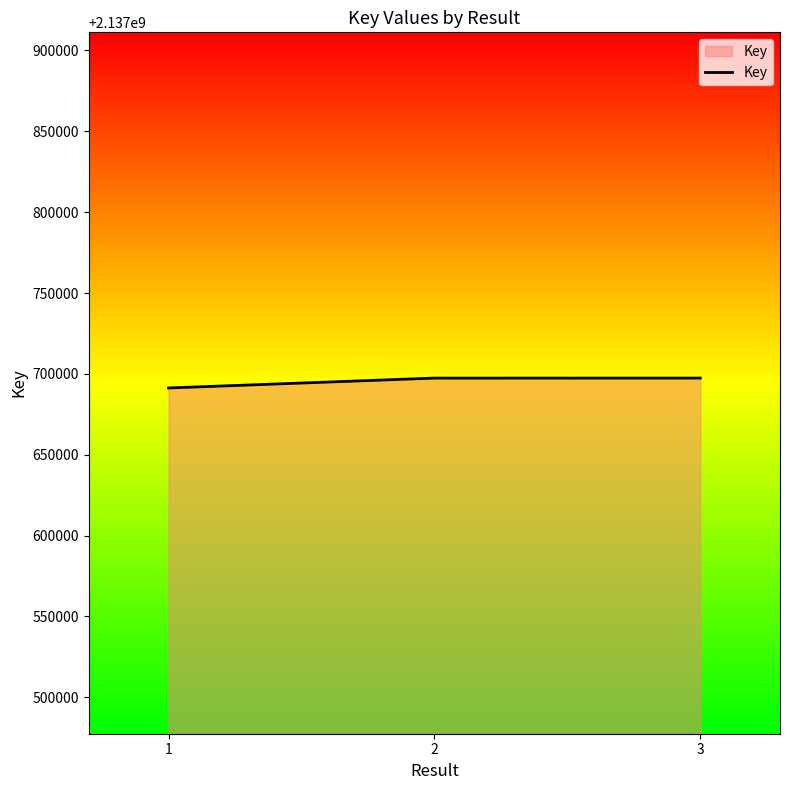

What is the approximate value at 1, to the nearest 100?

2137691300